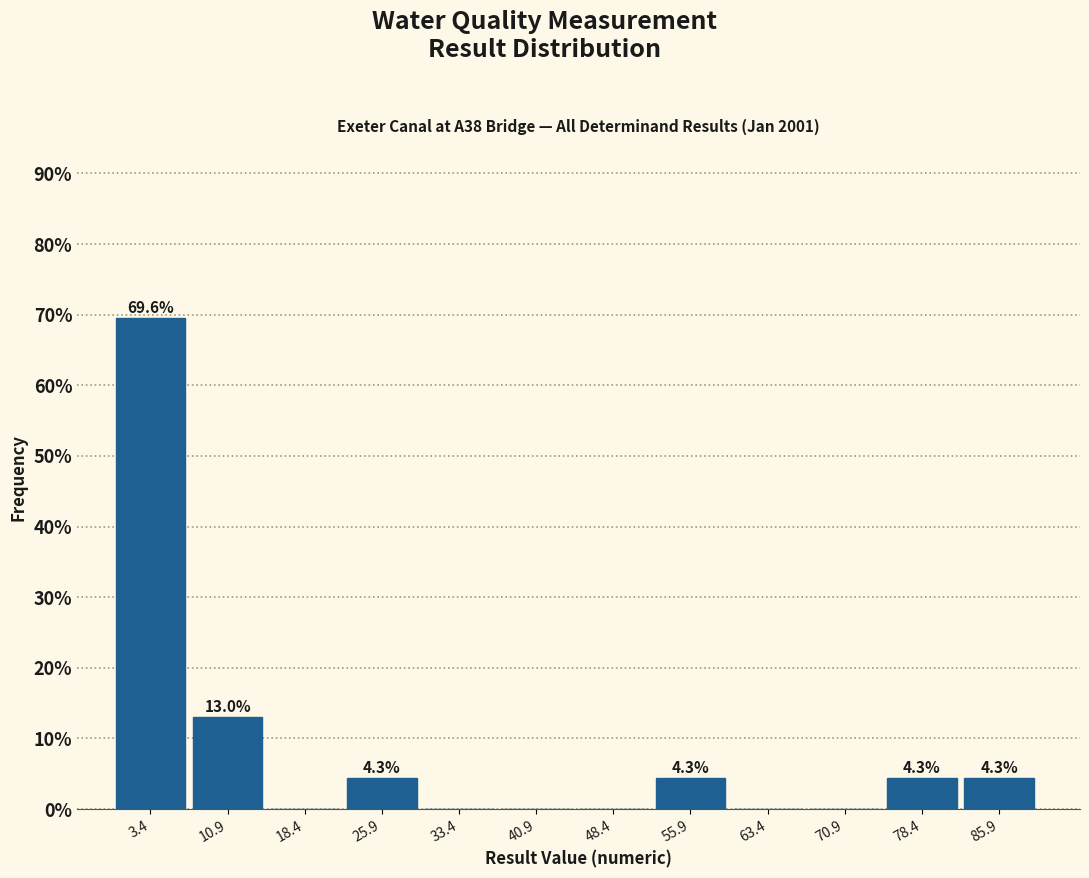

Which range on the x-axis has the tallest bar?

0.0 to 7.5